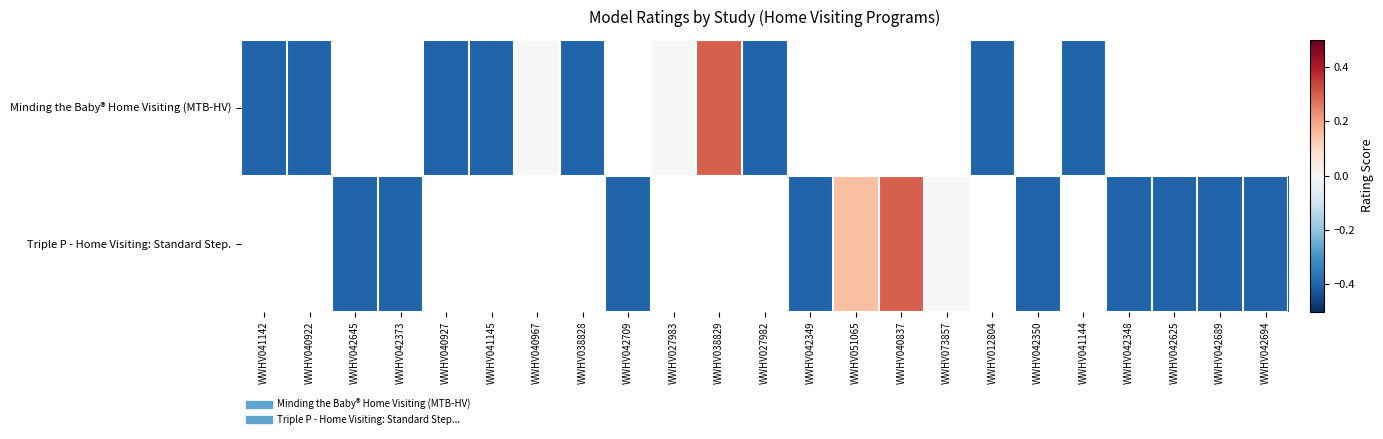

Which has a higher value, WWHV042349 or WWHV042694?

WWHV042694